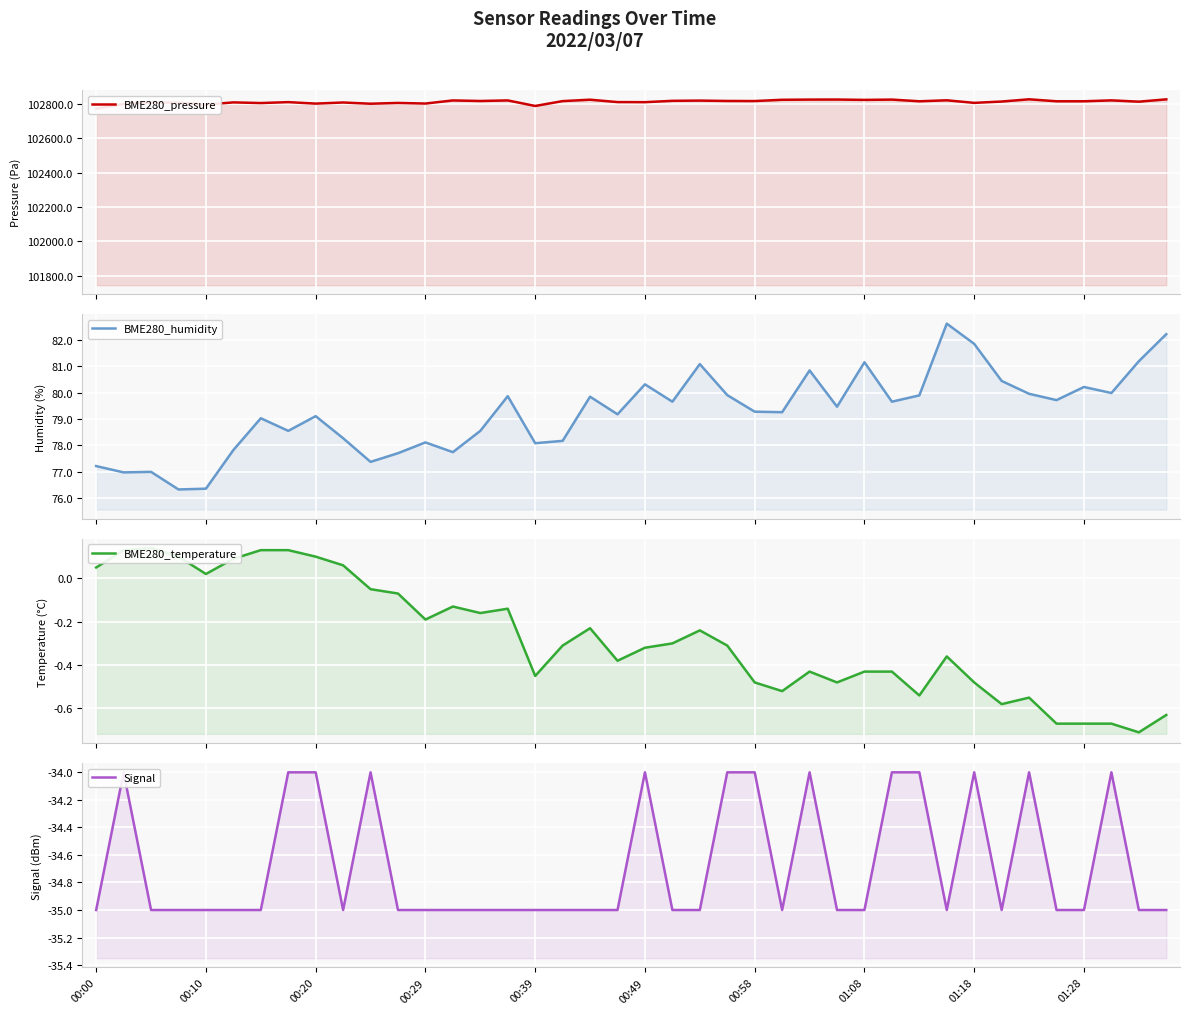

Reading left to right, transcribe all the data shown in this chart.

BME280_pressure: 102772.4	102800.1	102808.9	102807.4	102796.6	102809.2	102805.4	102810.8	102802.1	102808.7	102801.5	102806.1	102802.5	102820.7	102817.4	102820.8	102788.4	102816.7	102825.0	102811.0	102810.5	102818.4	102819.7	102817.5	102817.1	102824.4	102825.6	102825.9	102823.8	102825.6	102815.7	102821.5	102806.4	102814.2	102827.3	102815.7	102815.7	102821.0	102813.4	102827.0
BME280_humidity: 77.2	77.0	77.0	76.3	76.3	77.8	79.0	78.5	79.1	78.3	77.4	77.7	78.1	77.7	78.5	79.9	78.1	78.2	79.8	79.2	80.3	79.7	81.1	79.9	79.3	79.3	80.8	79.5	81.2	79.7	79.9	82.6	81.9	80.5	80.0	79.7	80.2	80.0	81.2	82.2
BME280_temperature: 0.1	0.1	0.1	0.1	0.0	0.1	0.1	0.1	0.1	0.1	-0.1	-0.1	-0.2	-0.1	-0.2	-0.1	-0.5	-0.3	-0.2	-0.4	-0.3	-0.3	-0.2	-0.3	-0.5	-0.5	-0.4	-0.5	-0.4	-0.4	-0.5	-0.4	-0.5	-0.6	-0.6	-0.7	-0.7	-0.7	-0.7	-0.6
Signal: -35.0	-34.0	-35.0	-35.0	-35.0	-35.0	-35.0	-34.0	-34.0	-35.0	-34.0	-35.0	-35.0	-35.0	-35.0	-35.0	-35.0	-35.0	-35.0	-35.0	-34.0	-35.0	-35.0	-34.0	-34.0	-35.0	-34.0	-35.0	-35.0	-34.0	-34.0	-35.0	-34.0	-35.0	-34.0	-35.0	-35.0	-34.0	-35.0	-35.0